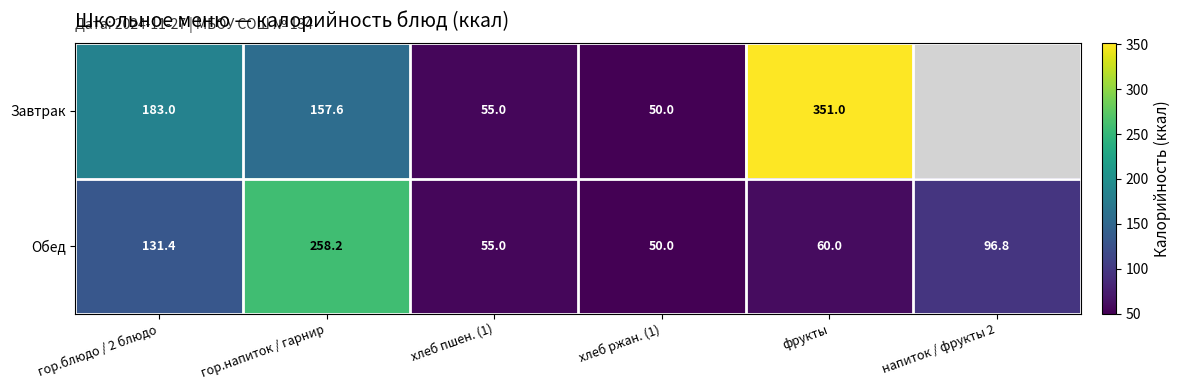

What is the difference between the maximum and minimum values in the Обед series?

208.2